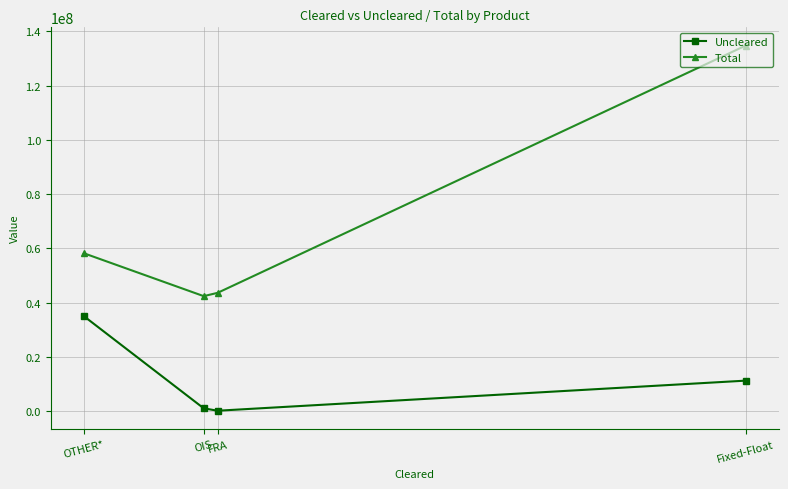

Read the Uncleared value at OTHER*.

35058537